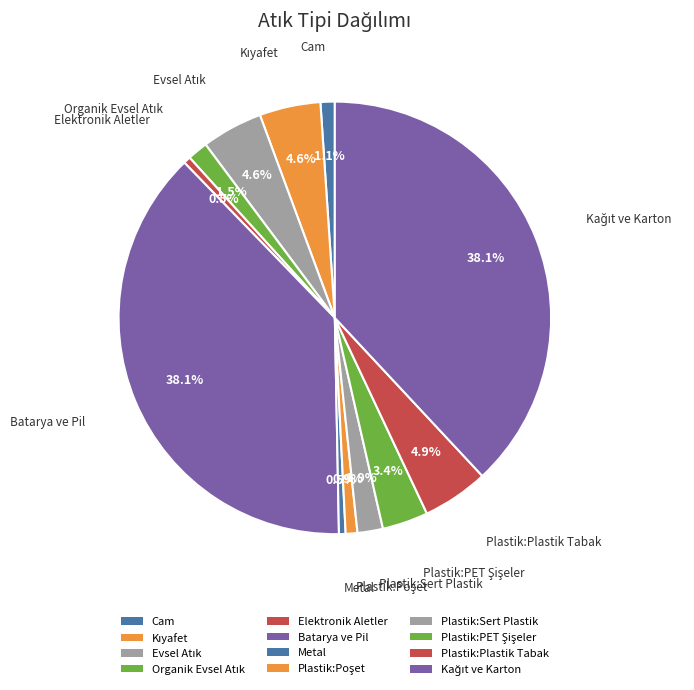

Count the number of slices in the pie.

12